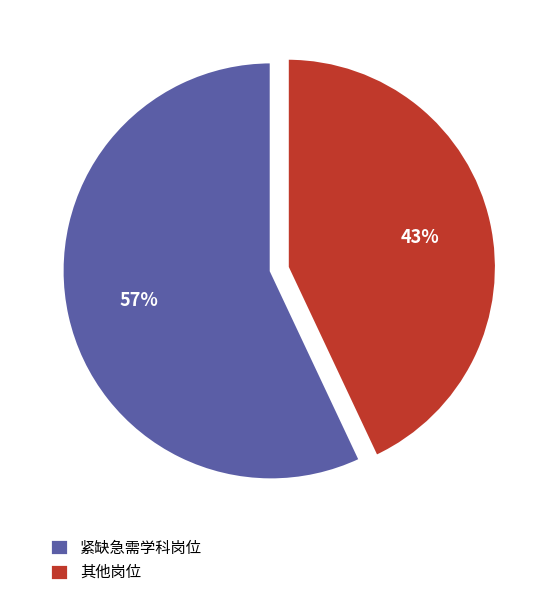

True or false: 紧缺急需学科岗位 accounts for 65% of the total.

False